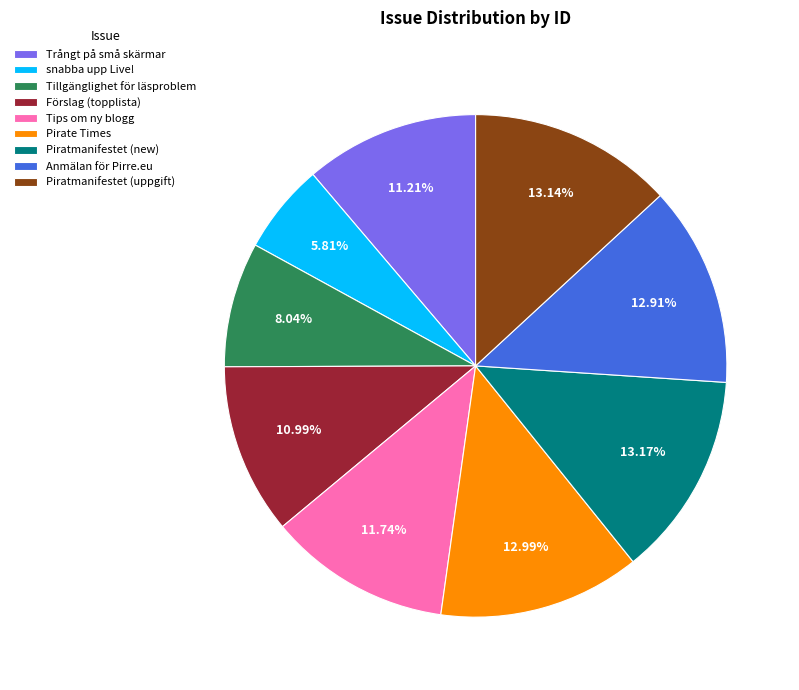

Which category has the smallest portion of the pie?

snabba upp Live!